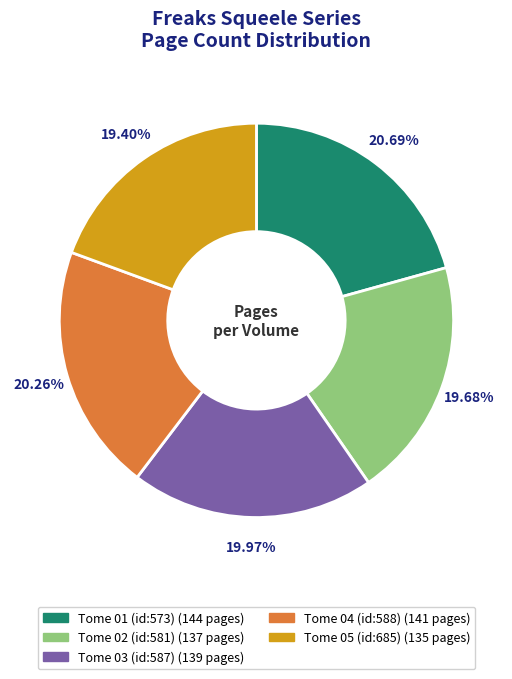

True or false: Tome 02 (id:581) accounts for 20% of the total.

True